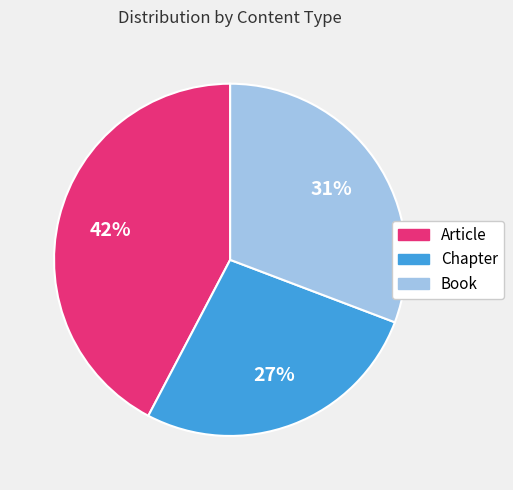

To the nearest percent, what percentage of the pie is Book?

31%